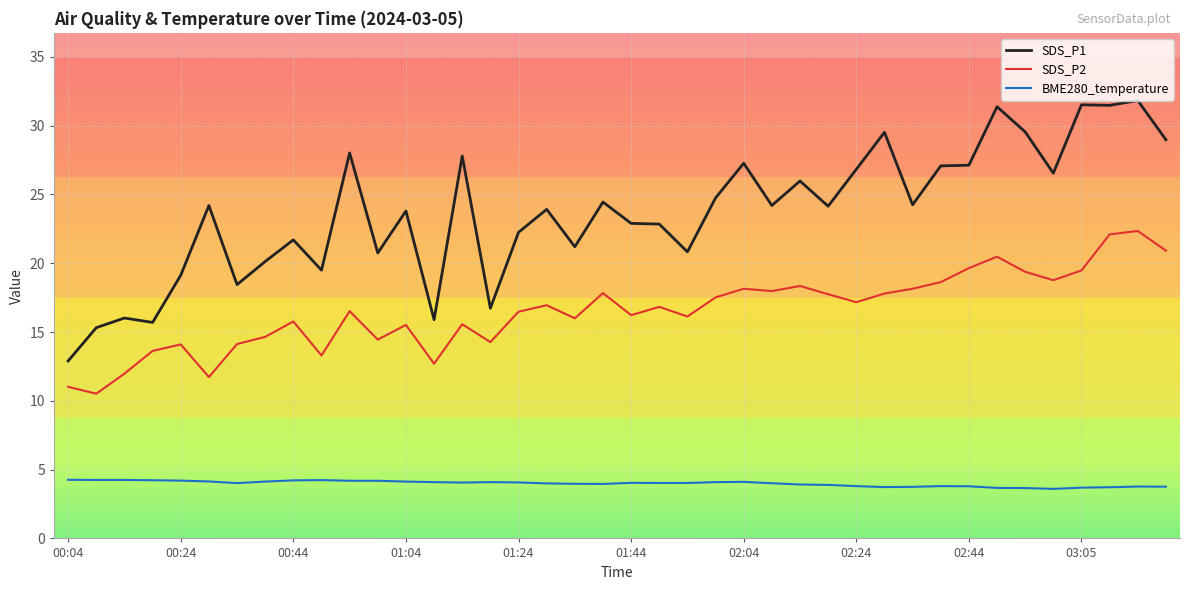

True or false: BME280_temperature and SDS_P2 intersect in this chart.

False